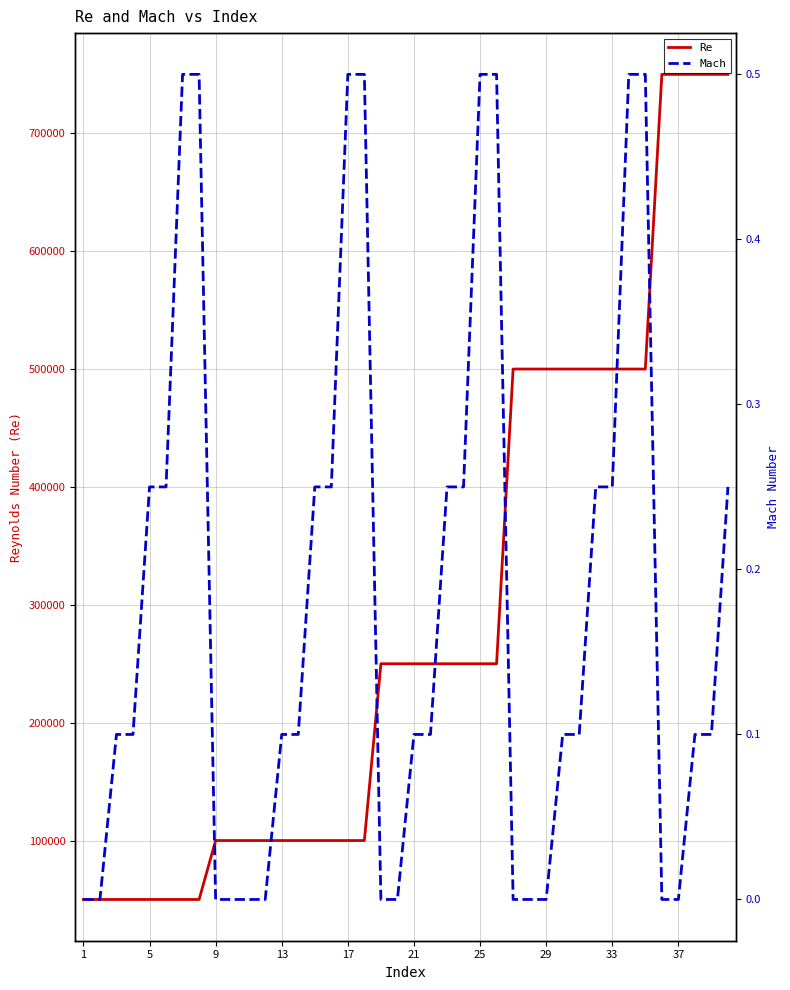

What is the highest value of the Re series?

750000